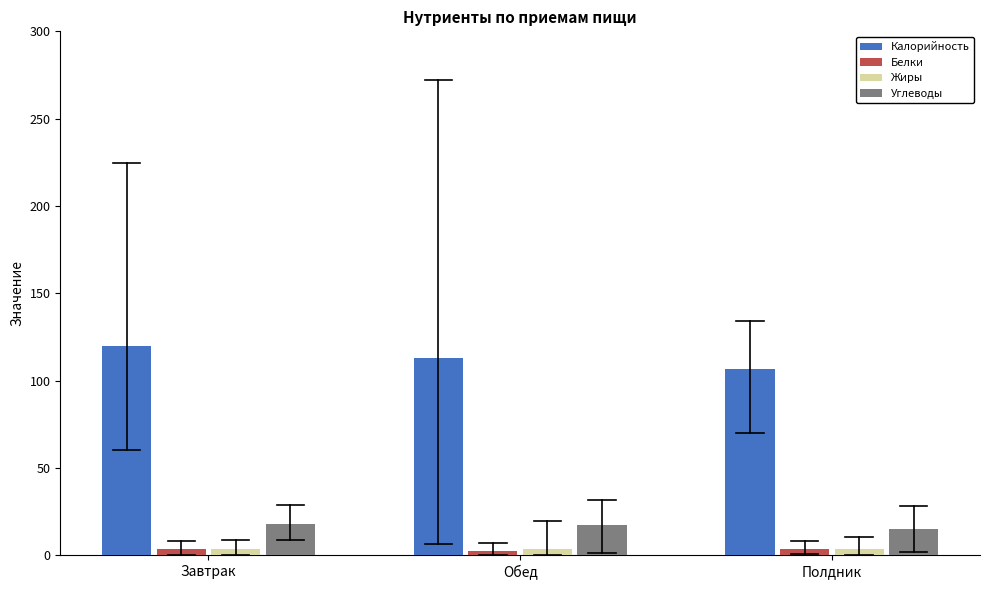

What is the average value of the Белки series?

3.3